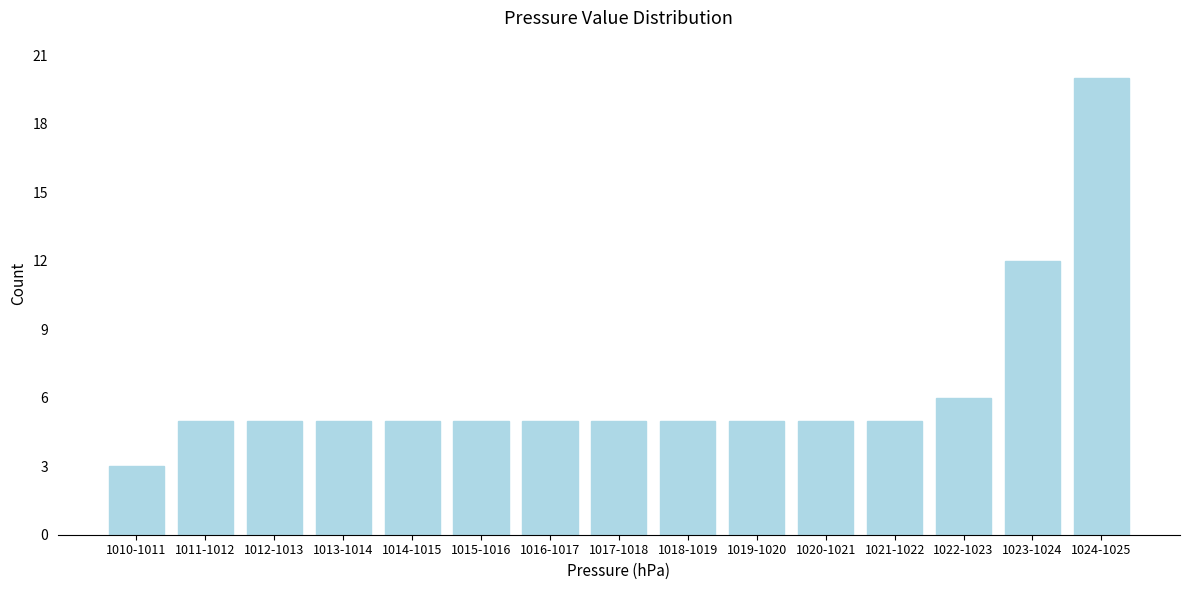

Reading left to right, extract all data points from this chart.

3	5	5	5	5	5	5	5	5	5	5	5	6	12	20